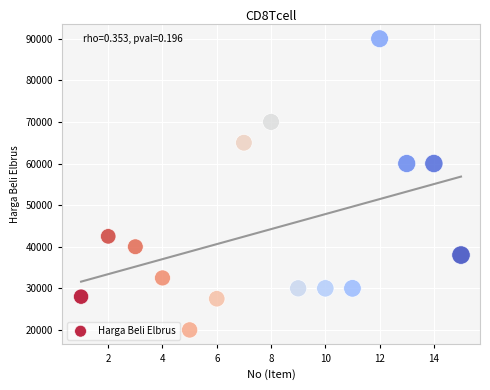

What is the range of Y values (max minus min)?

70000